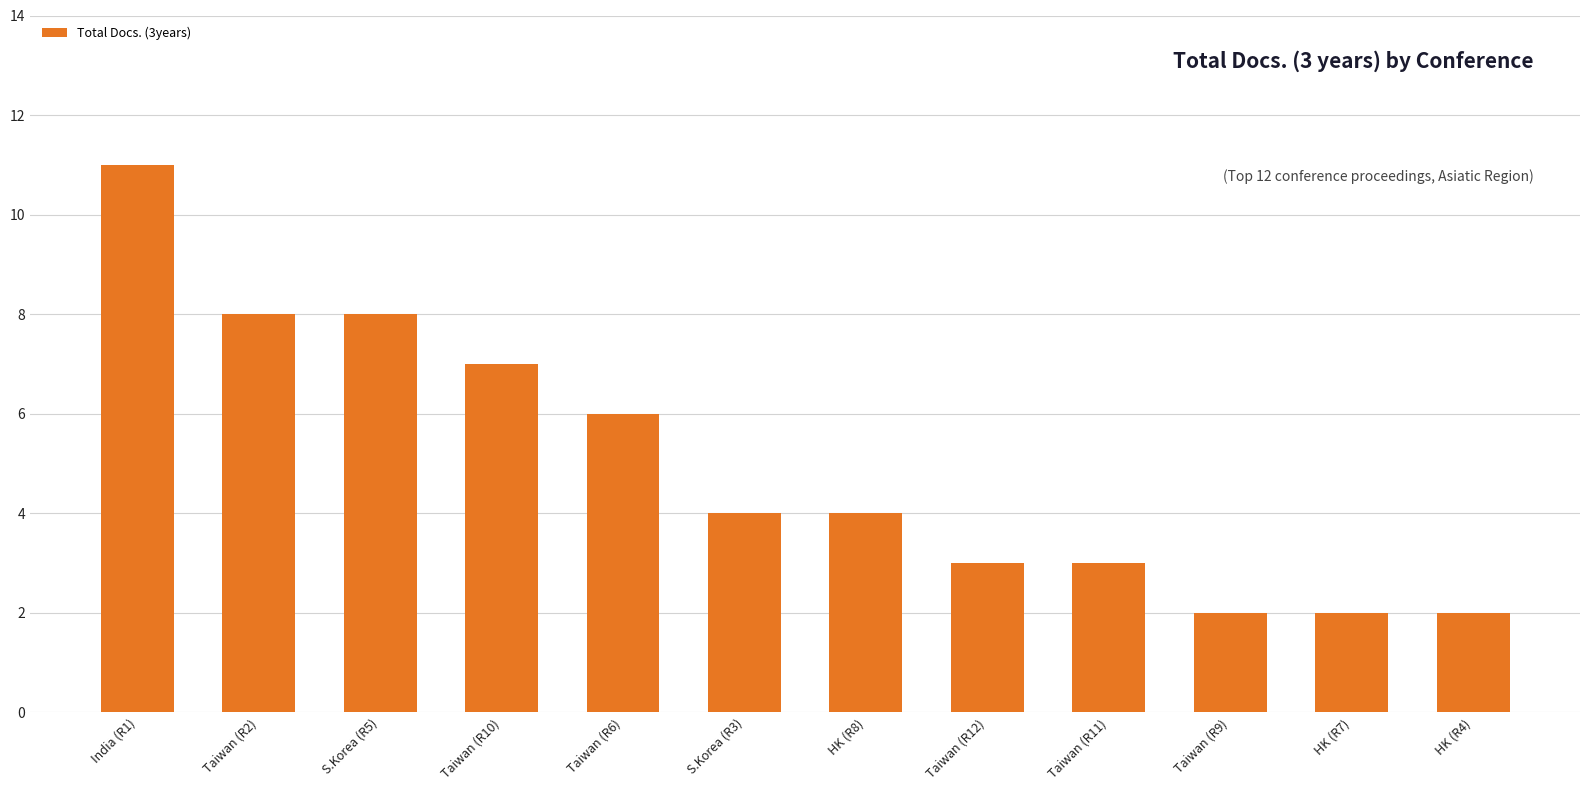

Which has a higher value, Taiwan (R6) or S.Korea (R3)?

Taiwan (R6)